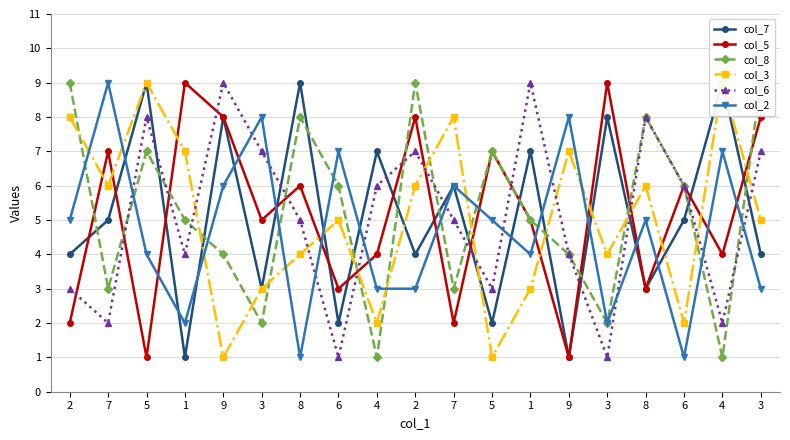

List the labels in order of col_5 value, largest first.

1, 3, 9, 2, 3, 7, 5, 8, 6, 3, 1, 4, 4, 6, 8, 2, 7, 5, 9